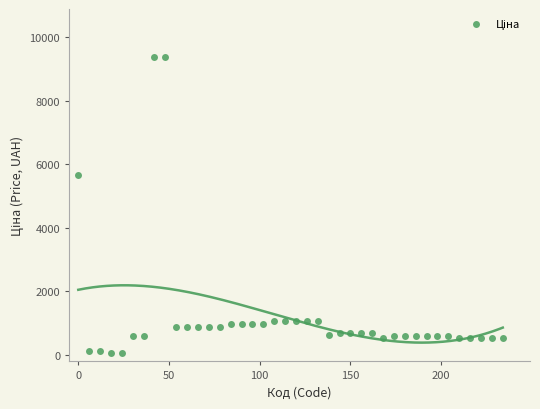

What Y value in the scatter plot is closest to 4720?

5673.8